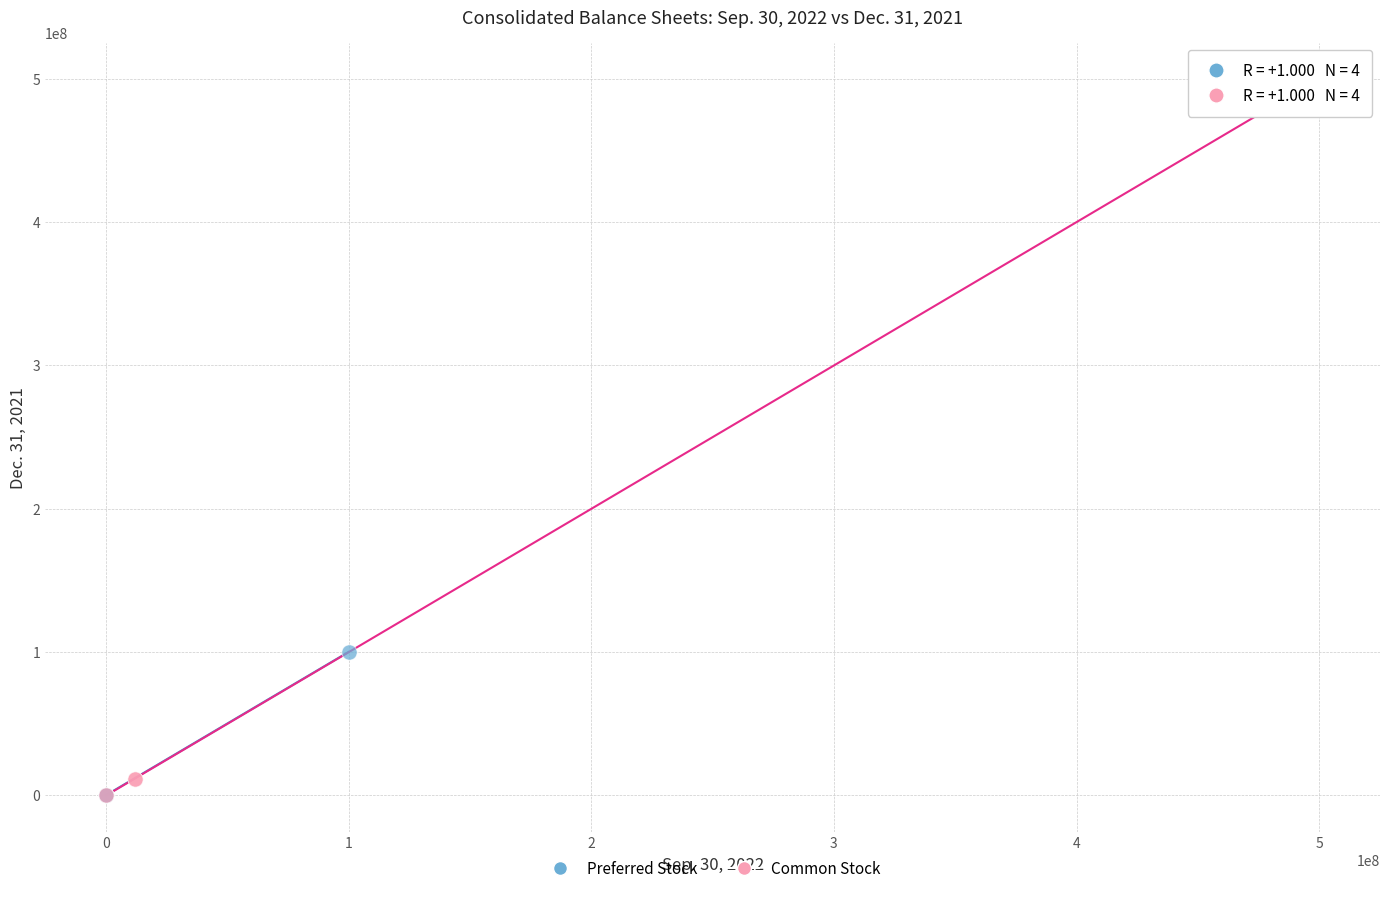

Which series has the largest Y range (max minus min)?

Common Stock